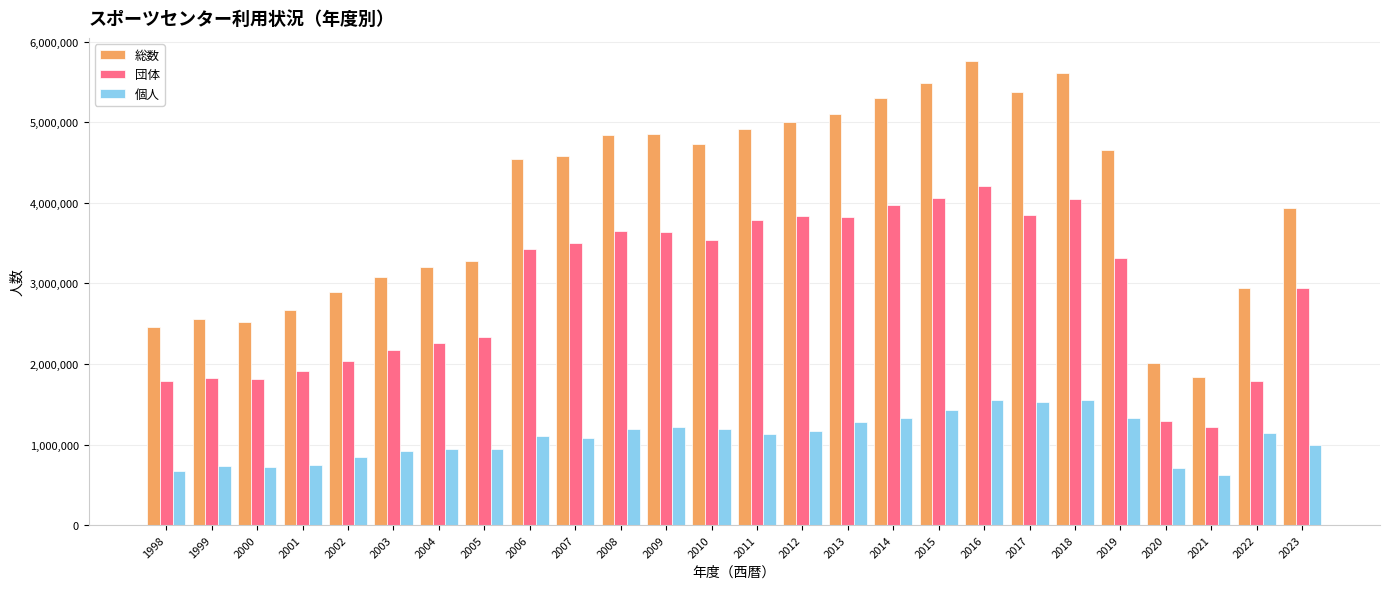

What is the sum of the 団体 values at 2008 and 2020?

4946857